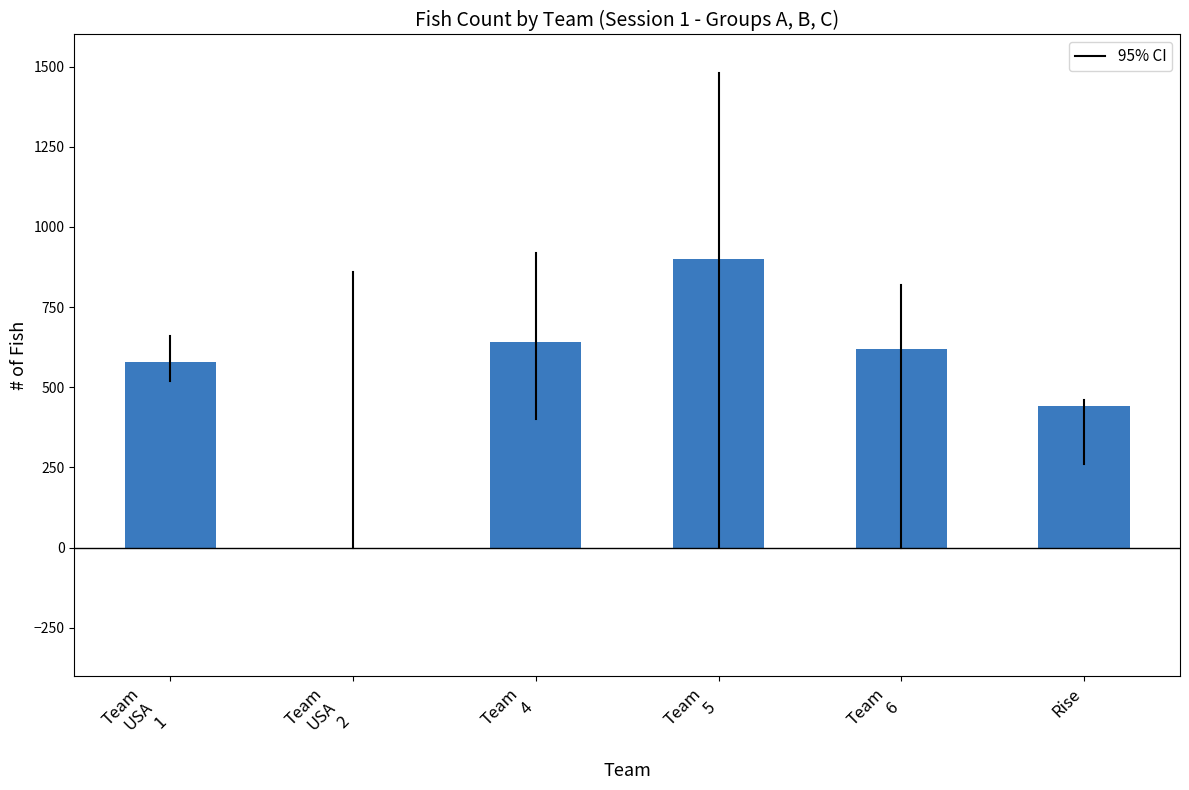

Which has a higher value, Team
USA
2 or Rise?

Rise